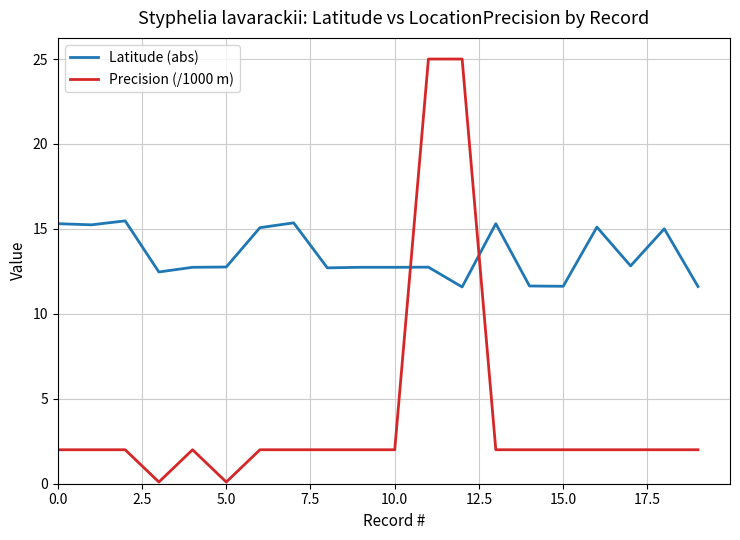

Which series ends up on top after the final intersection of Latitude (abs) and Precision (/1000 m)?

Latitude (abs)